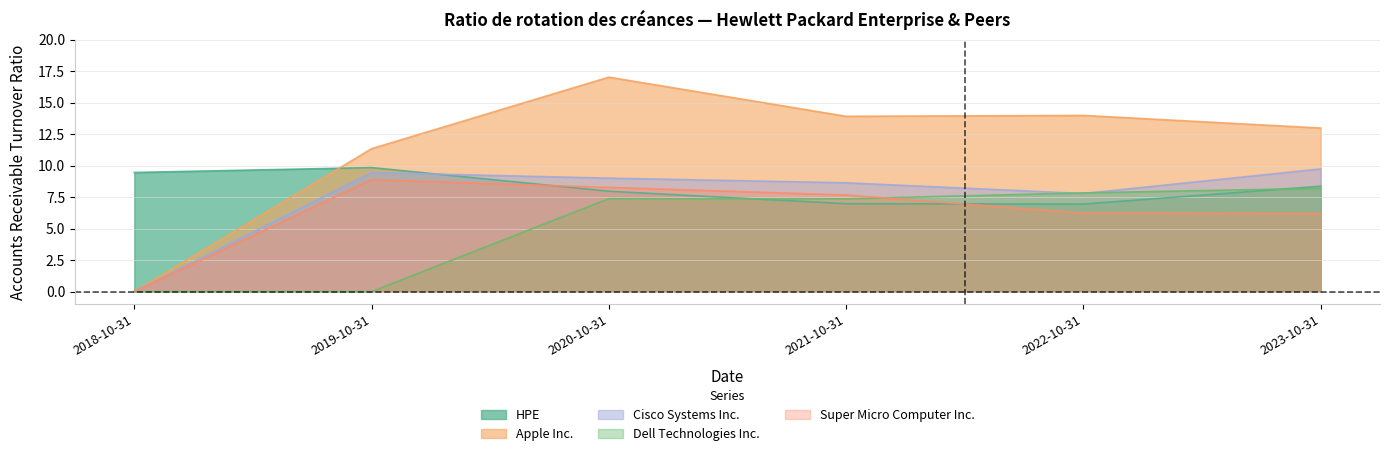

Between 2020-10-31 and 2023-10-31, which is larger?

2023-10-31